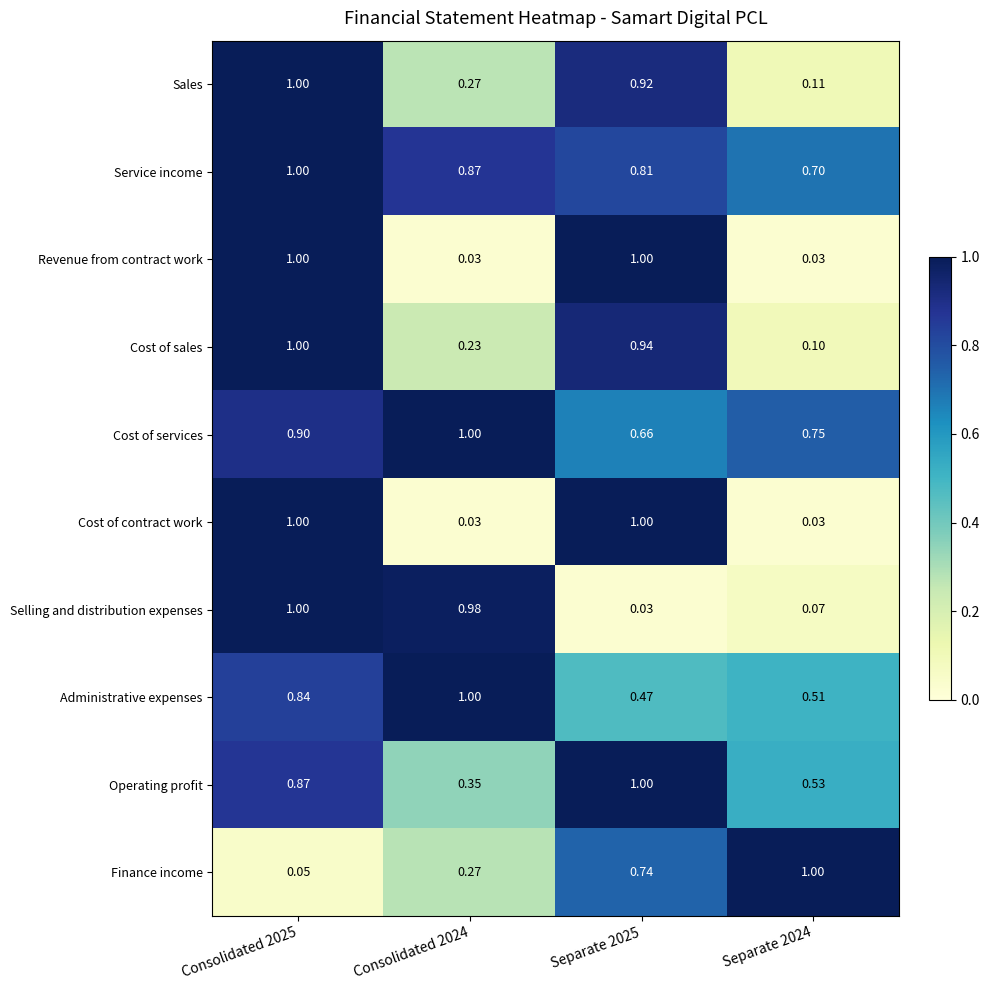

At which category is the sum across all series the highest?

Consolidated 2025